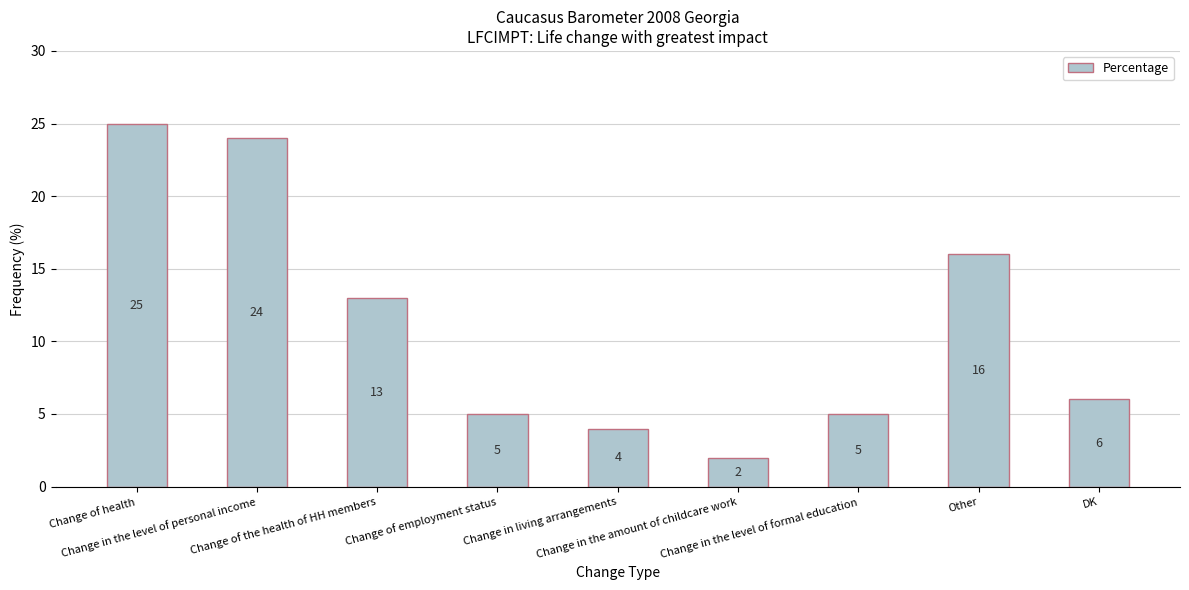

Read the value at Change of employment status, to the nearest 5.

5